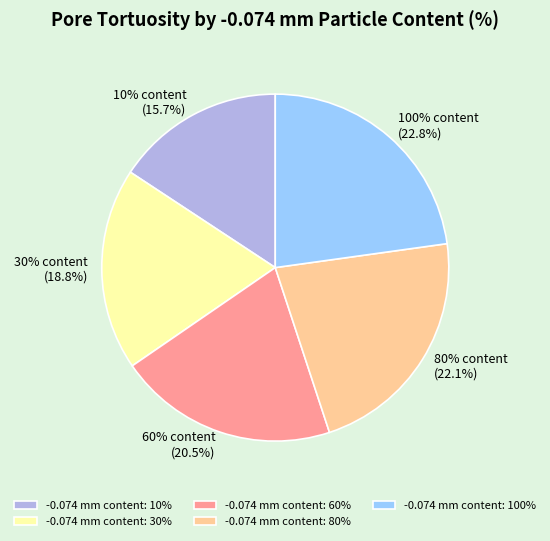

To the nearest percent, what is the average slice percentage?

20%